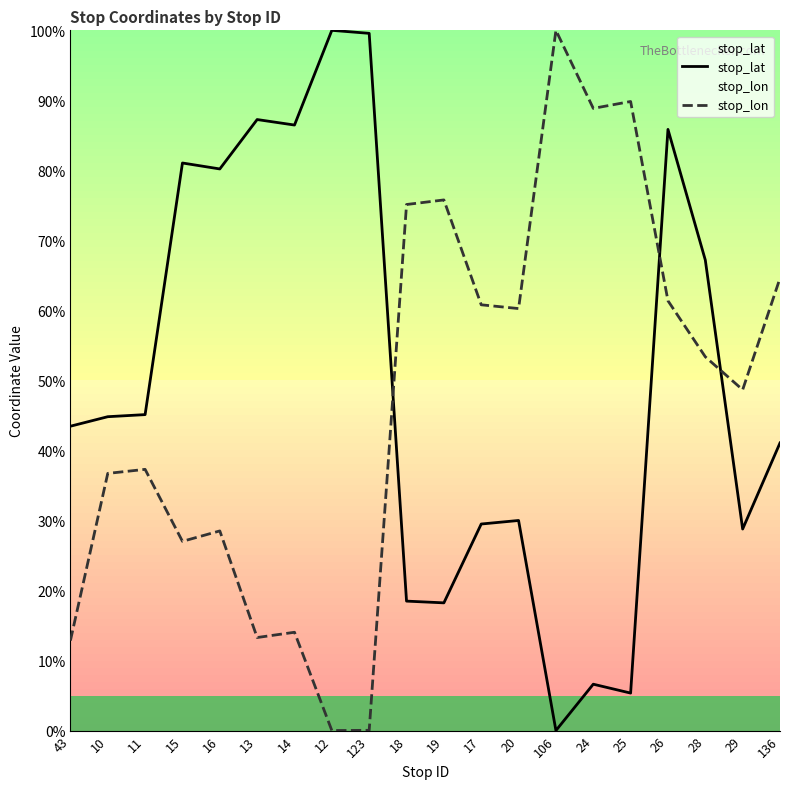

Between which two adjacent categories do stop_lat and stop_lon first intersect?

123 and 18